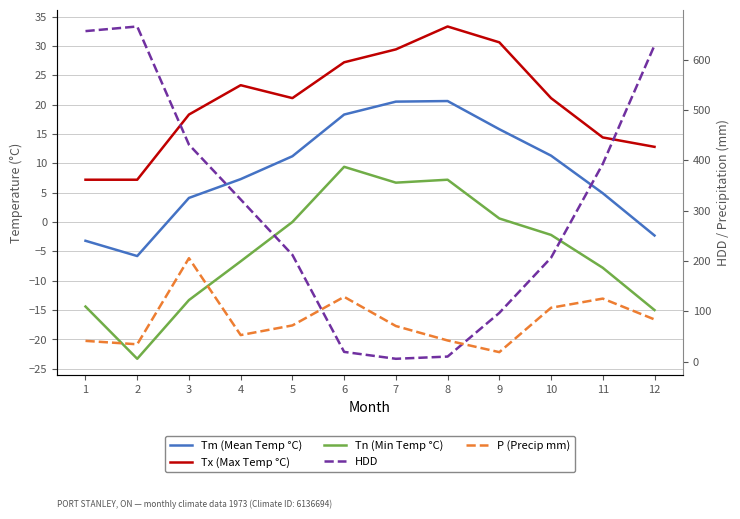

True or false: Tm (Mean Temp °C) and P (Precip mm) intersect in this chart.

False